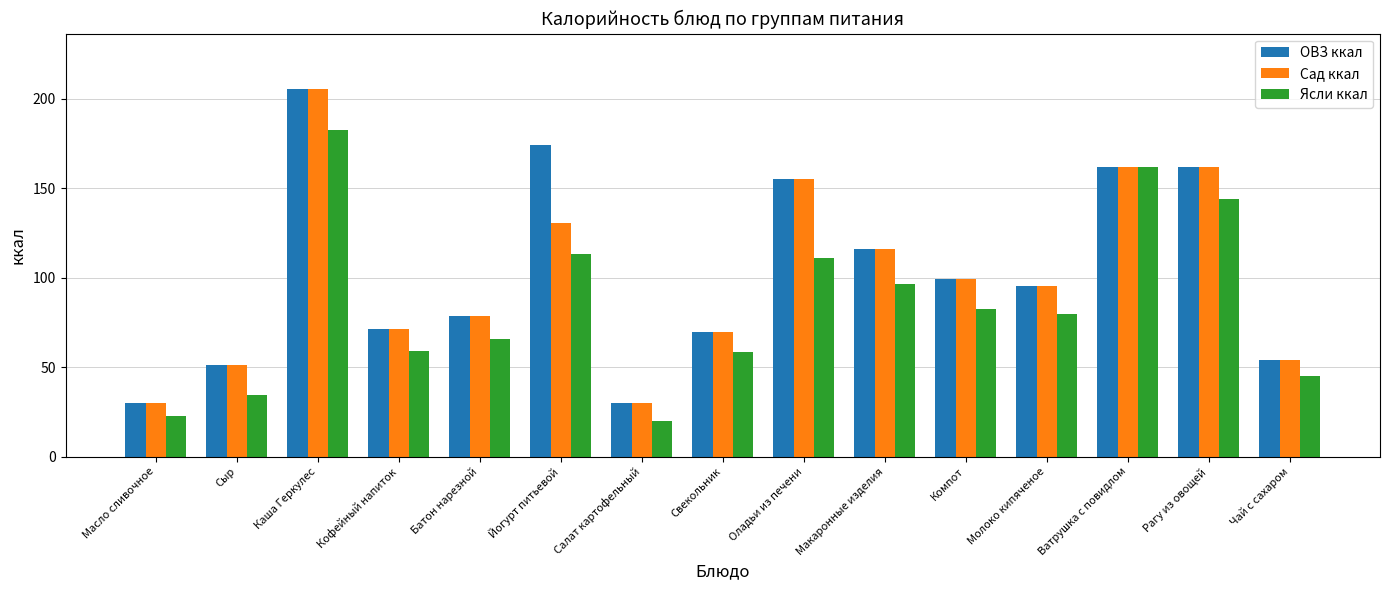

What is the label of the 9th bar from the left?

Оладьи из печени